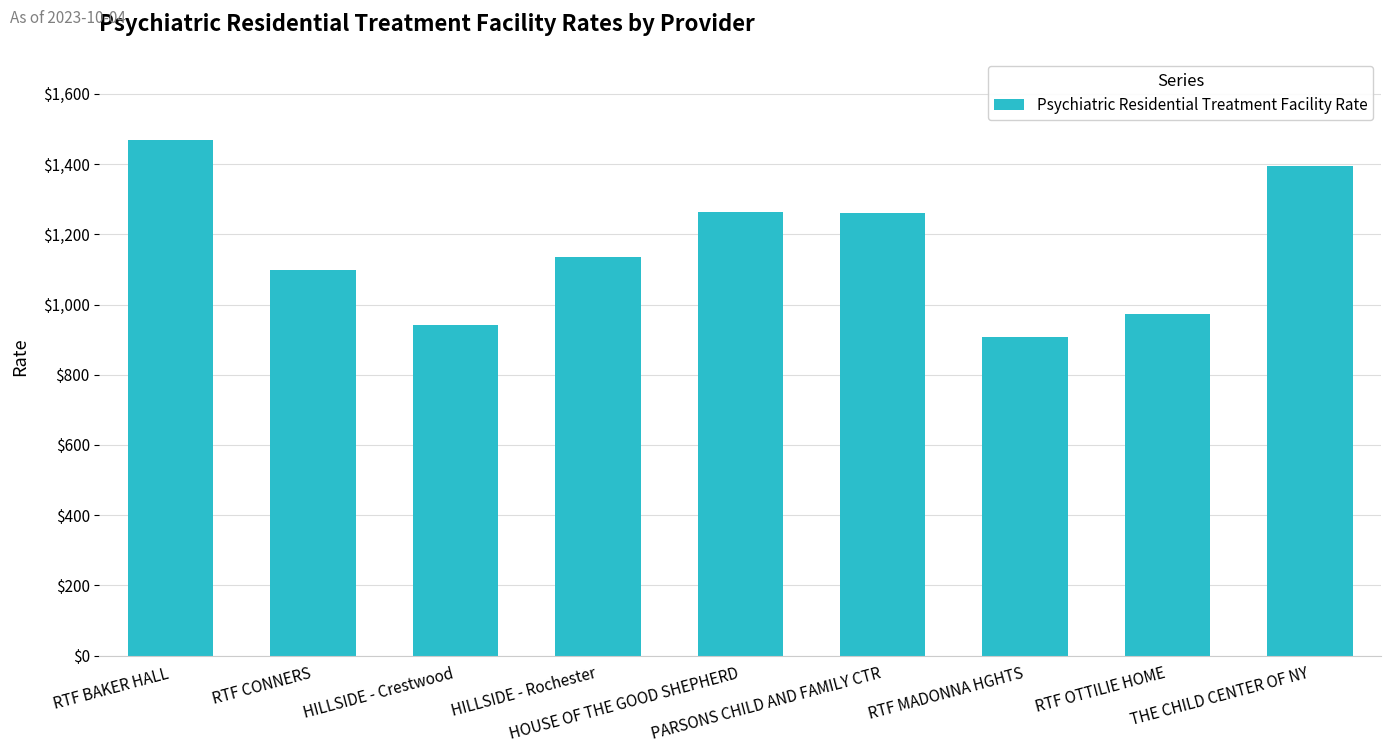

What position from the left is PARSONS CHILD AND FAMILY CTR?

6